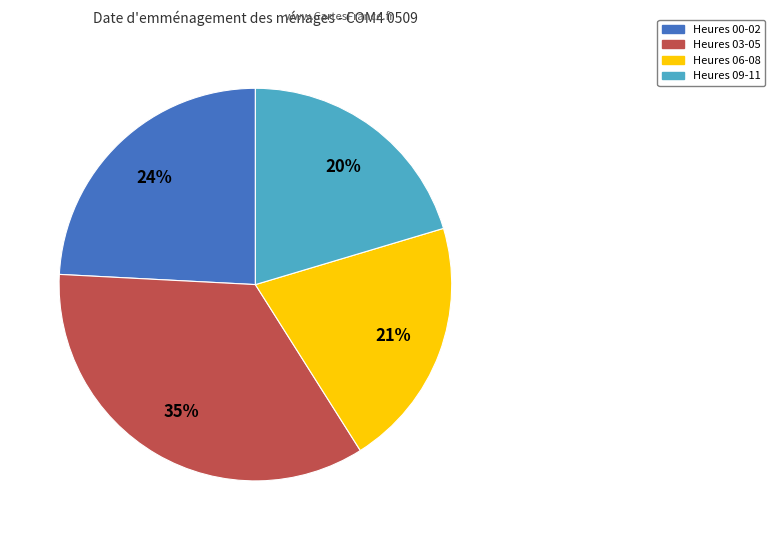

To the nearest percent, what is the average slice percentage?

25%